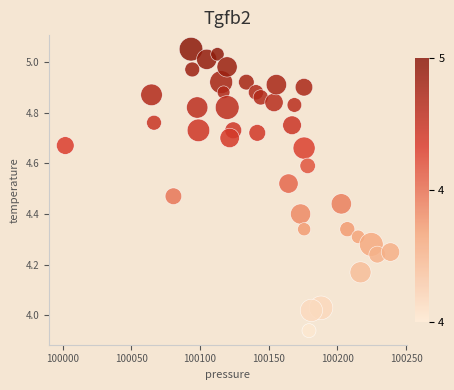

What is the range of Y values (max minus min)?

1.1